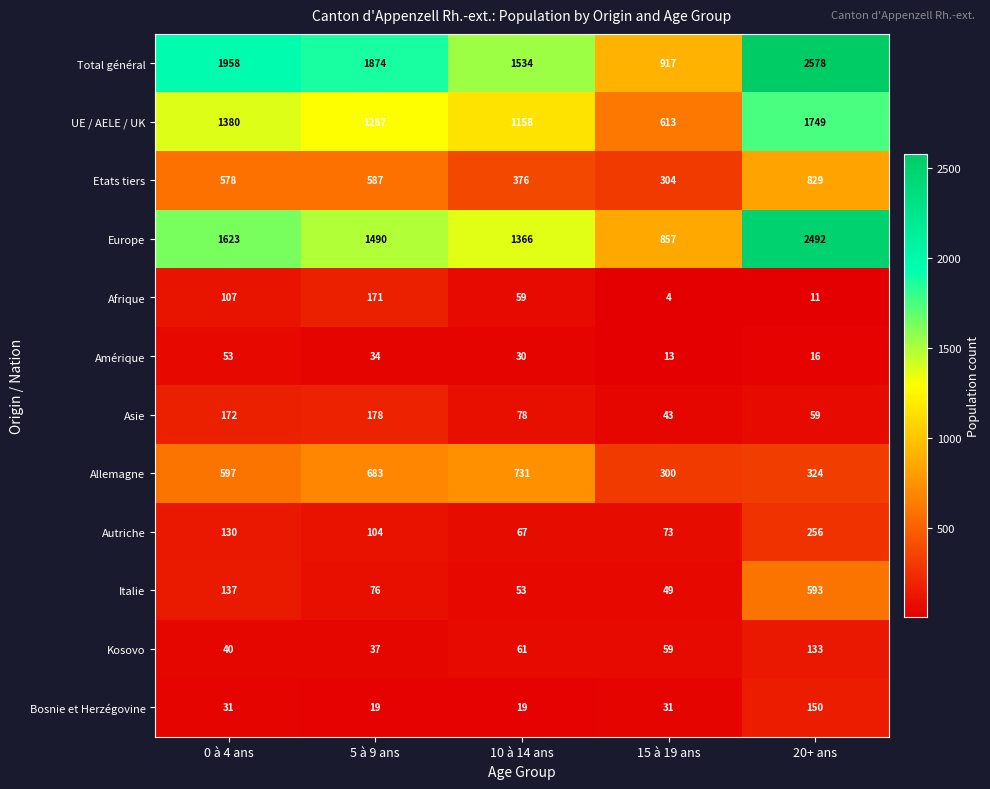

Count the number of data series in this chart.

12